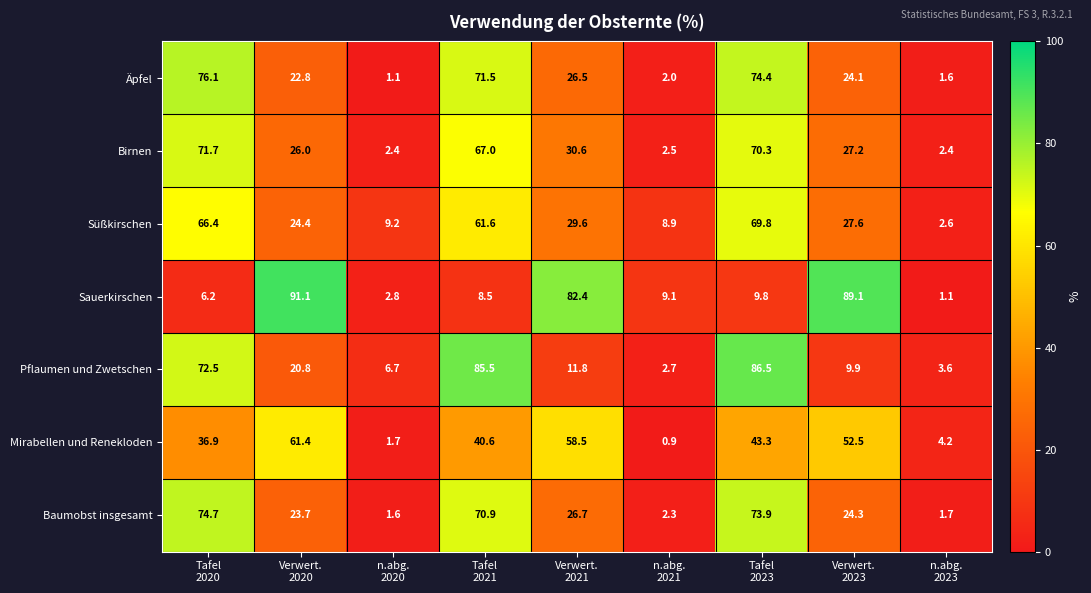

At how many categories does at least one series exceed 71?

6